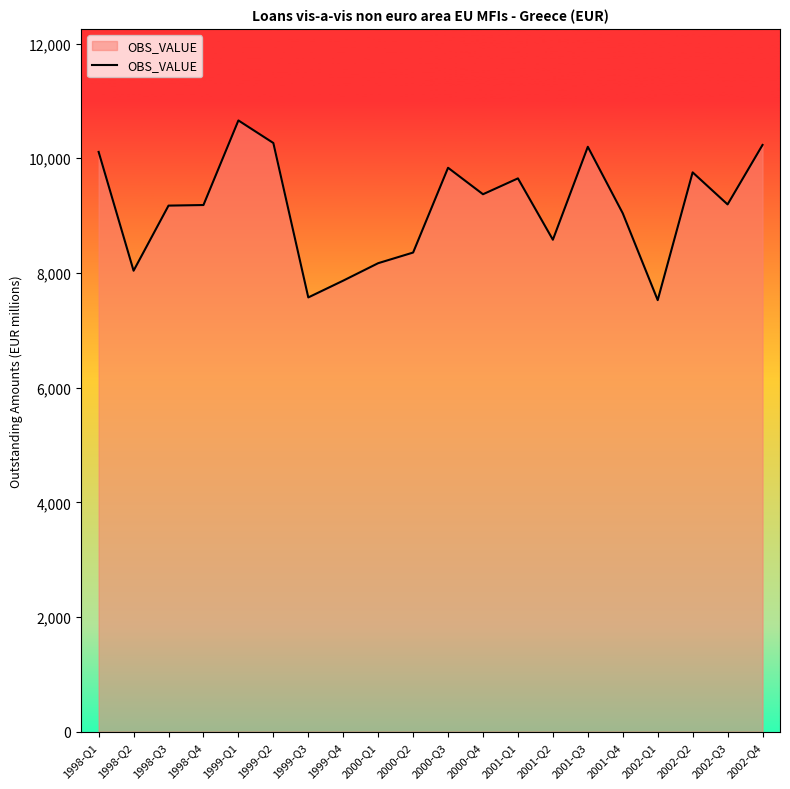

Which label corresponds to the largest value in the chart?

1999-Q1